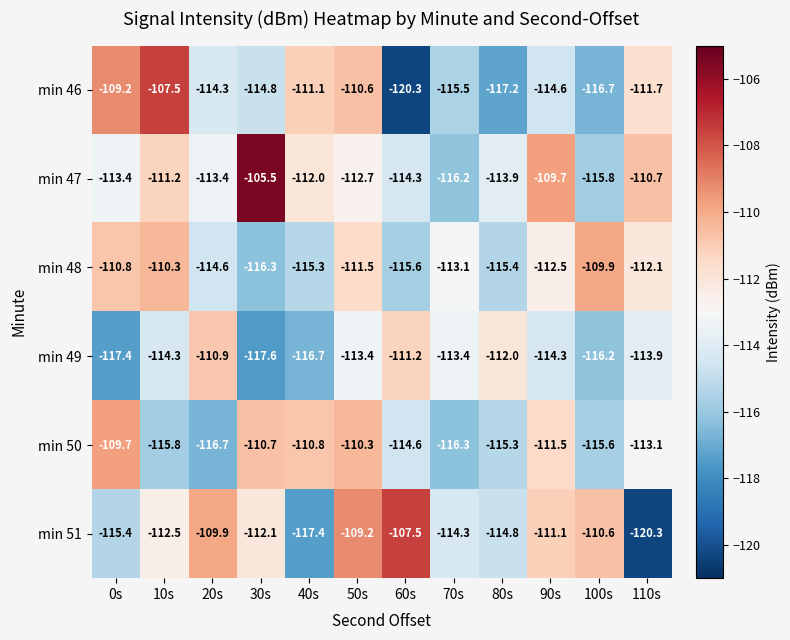

What is the smallest value displayed?

-120.3